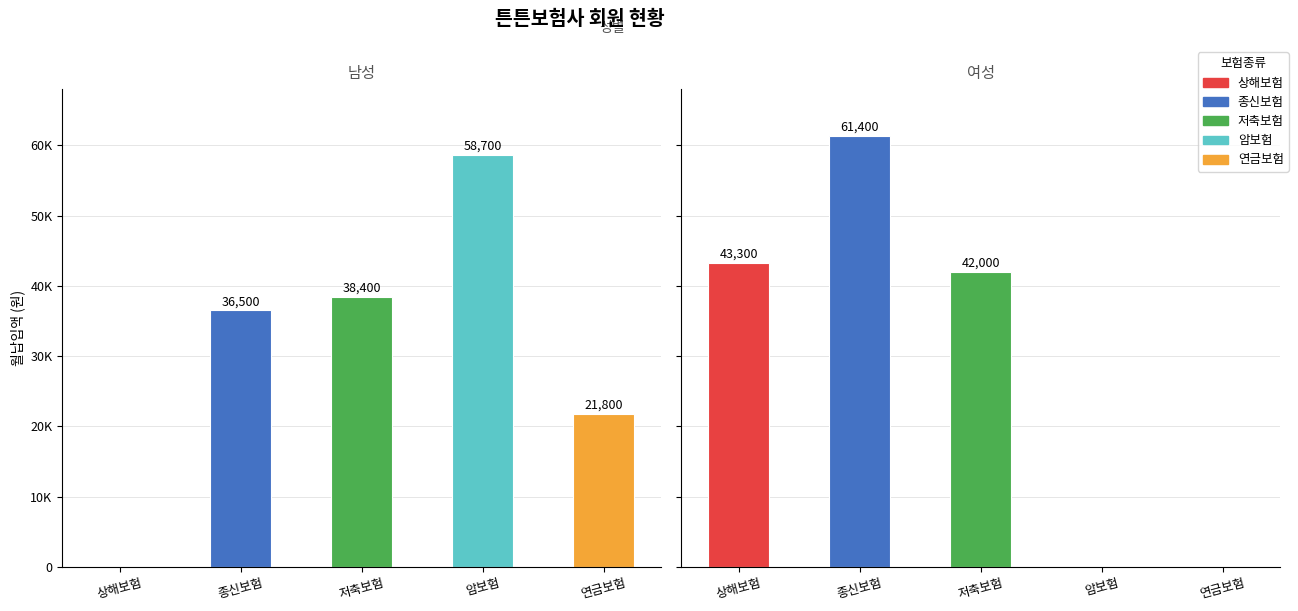

At which category is the sum across all series the highest?

종신보험